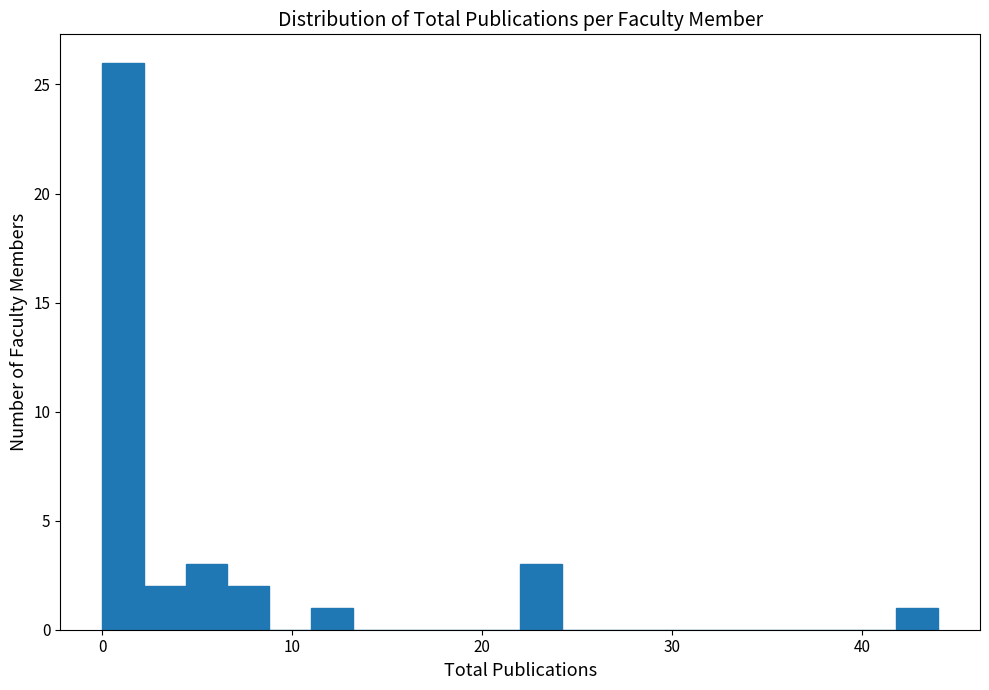

Around what value on the x-axis is the tallest bar? Give the approximate position of its centre, as read against the axis.

1